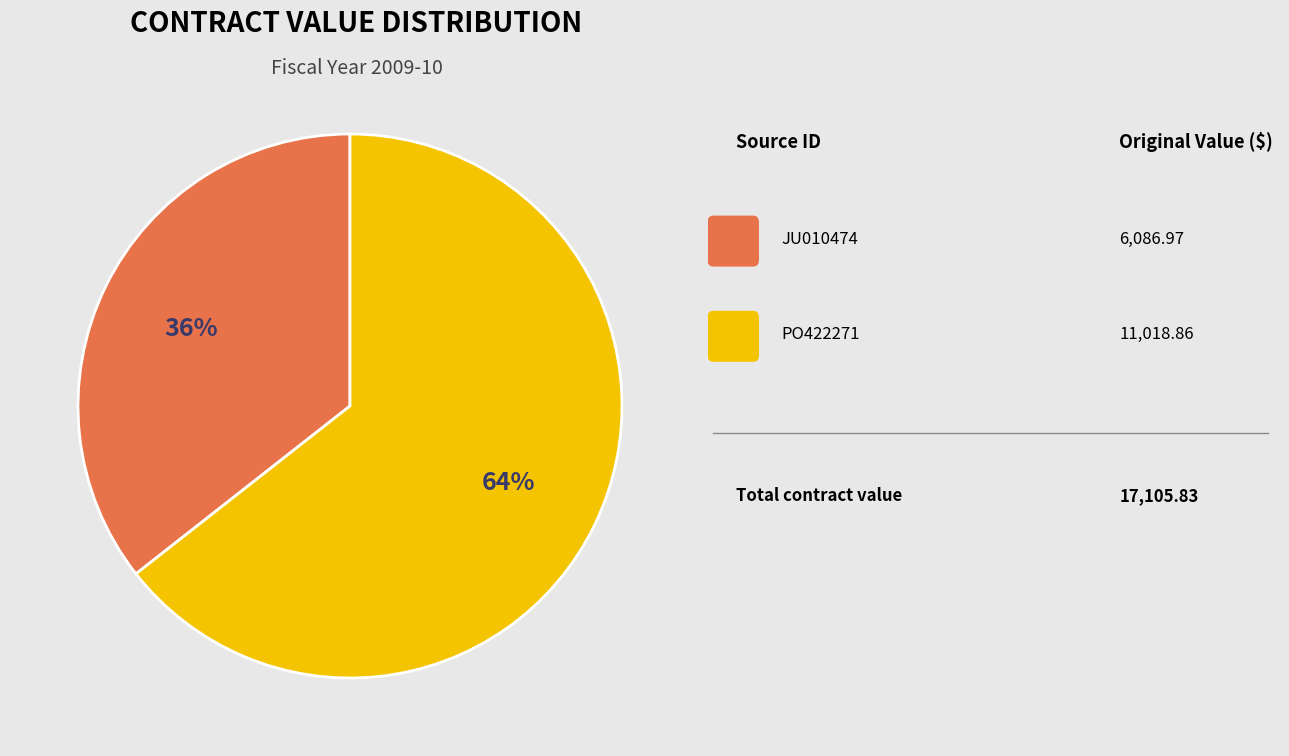

Does any single category account for the majority?

Yes